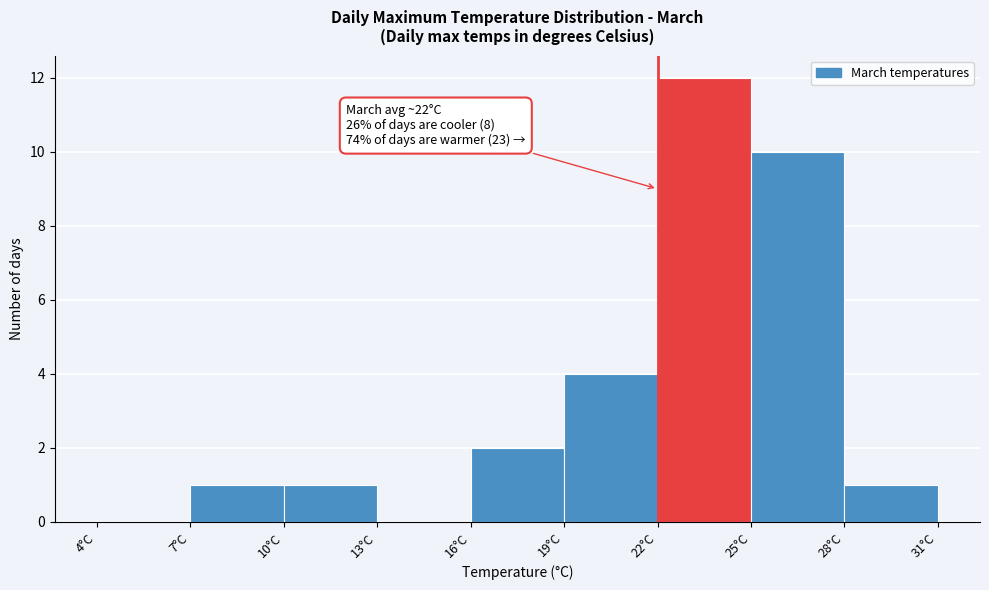

Which range on the x-axis has the tallest bar?

22 to 25